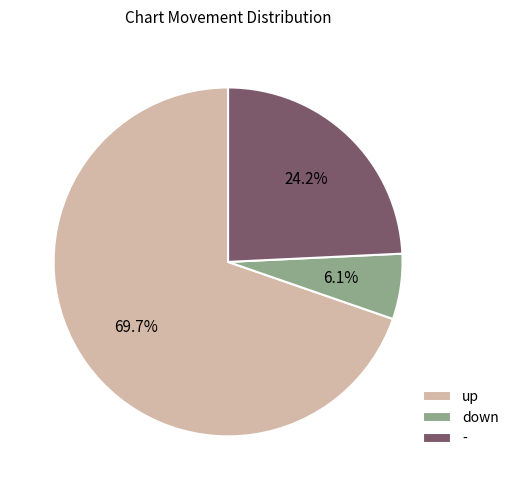

Count the number of slices in the pie.

3